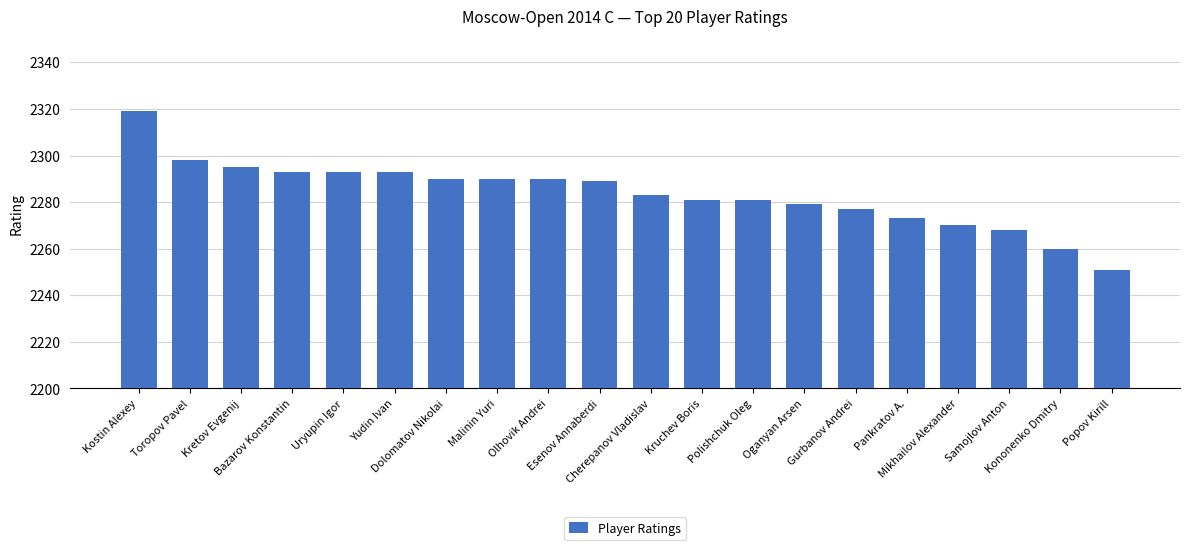

Which label corresponds to the smallest value in the chart?

Popov Kirill